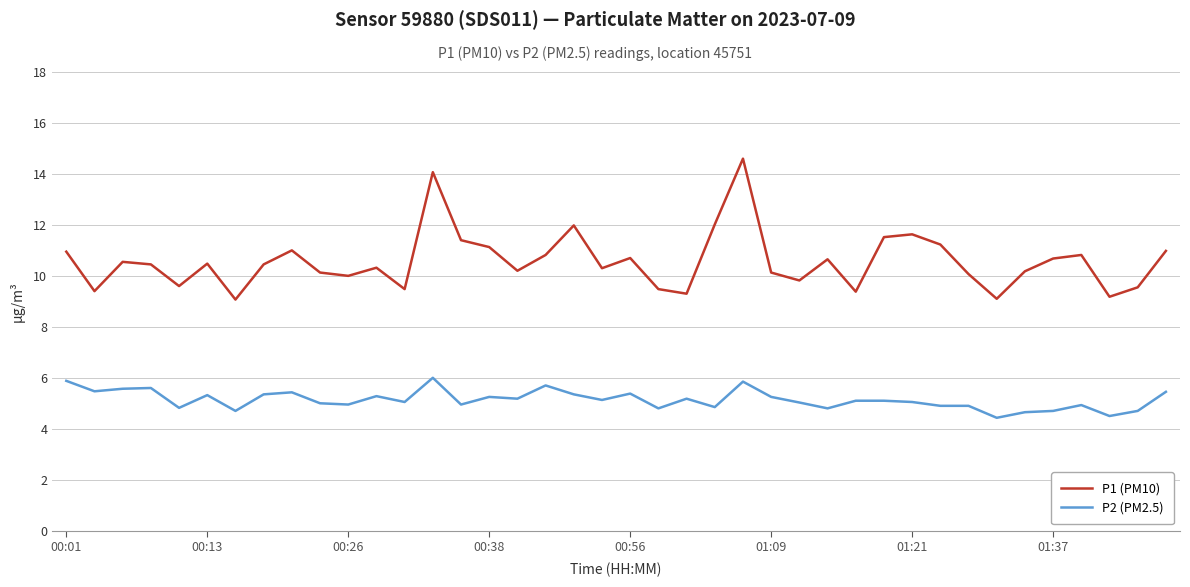

Rank the series by their average value, from lowest to highest.

P2 (PM2.5), P1 (PM10)